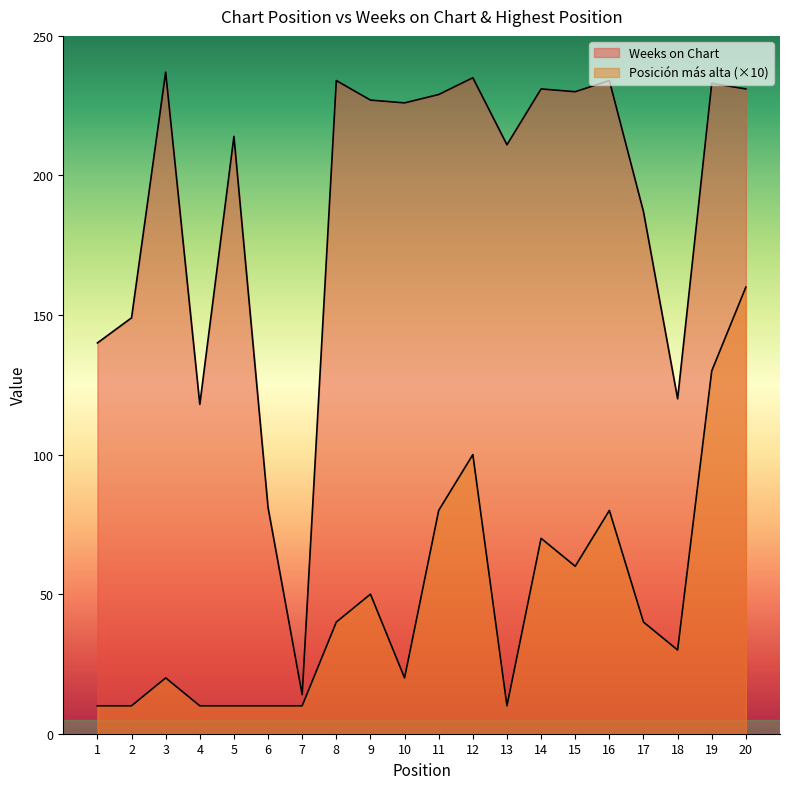

What is the sum of the Posicion mas alta values at 20 and 8?

200